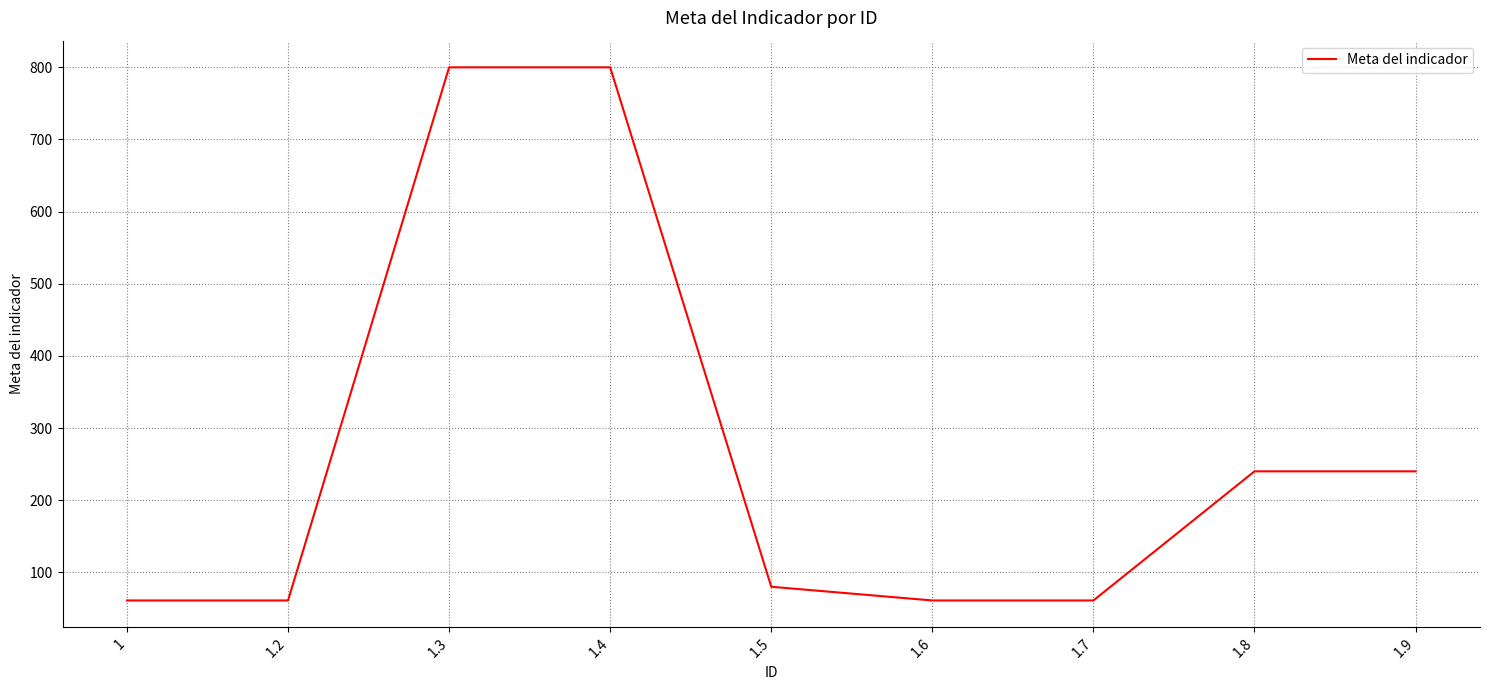

What position from the left is 1.3?

3